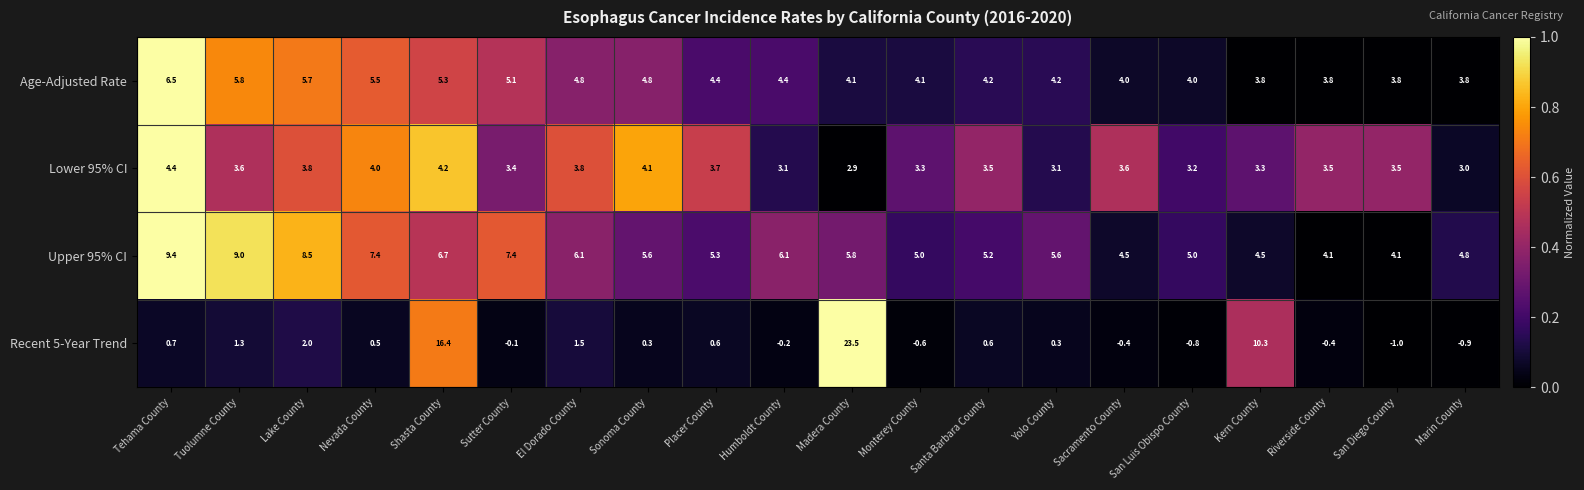

What is the sum of the Age-Adjusted Rate values at Kern County and Riverside County?

7.6